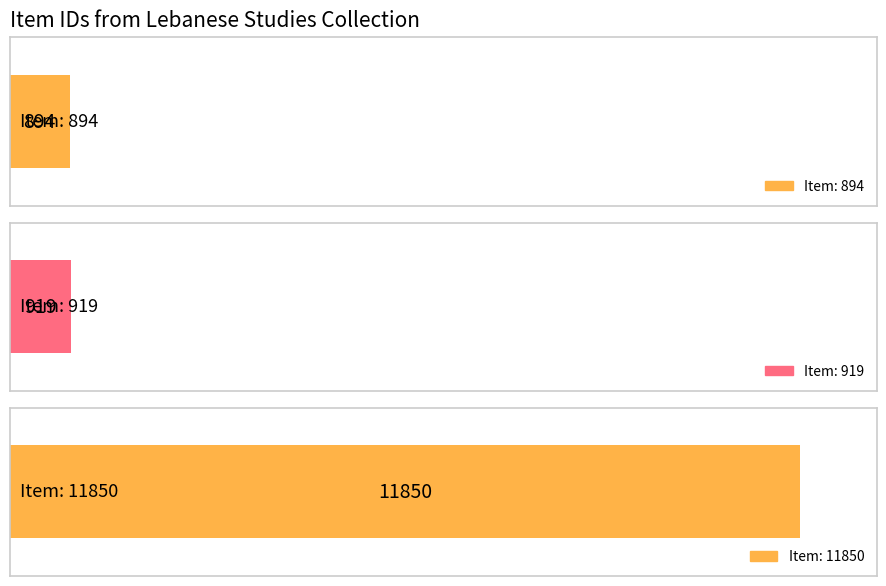

What is the difference between the maximum and minimum values?

10956